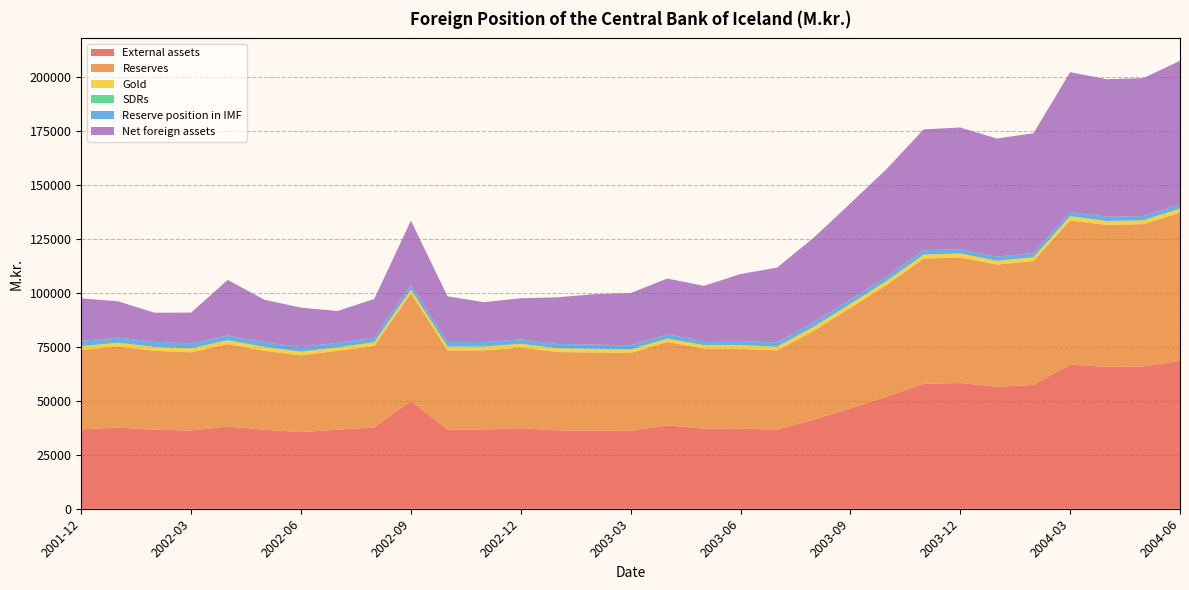

Reading left to right, list all the values displayed in this chart.

External assets: 2001-12=36822.7	2002-01=37599.4	2002-02=36619.5	2002-03=36270.5	2002-04=38175.8	2002-05=36614.1	2002-06=35556.9	2002-07=36626.3	2002-08=37734.2	2002-09=49960.8	2002-10=36744.4	2002-11=36742.2	2002-12=37378.3	2003-01=36334.5	2003-02=36234.5	2003-03=36113.2	2003-04=38666.7	2003-05=37125.3	2003-06=37094.5	2003-07=36713.3	2003-08=41263.0	2003-09=46578.2	2003-10=51952.1	2003-11=57985.6	2003-12=58274.1	2004-01=56607.4	2004-02=57429.2	2004-03=66856.7	2004-04=65806.4	2004-05=65999.5	2004-06=68651.6
Reserves: 2001-12=36822.7	2002-01=37599.4	2002-02=36619.5	2002-03=36270.5	2002-04=38175.8	2002-05=36614.1	2002-06=35556.9	2002-07=36626.3	2002-08=37734.2	2002-09=49960.8	2002-10=36744.4	2002-11=36742.2	2002-12=37378.3	2003-01=36334.5	2003-02=36234.5	2003-03=36113.2	2003-04=38666.7	2003-05=37125.3	2003-06=37094.5	2003-07=36713.3	2003-08=41263.0	2003-09=46578.2	2003-10=51952.1	2003-11=57985.6	2003-12=58274.1	2004-01=56607.4	2004-02=57429.2	2004-03=66856.7	2004-04=65806.4	2004-05=65999.5	2004-06=68651.6
Gold: 2001-12=1752.4	2002-01=1791.0	2002-02=1839.4	2002-03=1854.6	2002-04=1790.2	2002-05=1845.5	2002-06=1704.3	2002-07=1616.9	2002-08=1705.0	2002-09=1746.0	2002-10=1724.7	2002-11=1710.1	2002-12=1726.6	2003-01=1766.5	2003-02=1689.3	2003-03=1606.5	2003-04=1585.9	2003-05=1620.9	2003-06=1663.2	2003-07=1730.6	2003-08=1899.0	2003-09=1858.9	2003-10=1857.6	2003-11=1871.5	2003-12=1873.2	2004-01=1757.4	2004-02=1751.7	2004-03=1942.7	2004-04=1816.9	2004-05=1785.6	2004-06=1826.1
SDRs: 2001-12=12.3	2002-01=12.2	2002-02=8.8	2002-03=8.8	2002-04=8.5	2002-05=5.4	2002-06=5.3	2002-07=16.5	2002-08=14.9	2002-09=14.7	2002-10=14.8	2002-11=22.4	2002-12=11.6	2003-01=11.2	2003-02=9.1	2003-03=9.0	2003-04=8.9	2003-05=6.7	2003-06=7.0	2003-07=7.1	2003-08=5.4	2003-09=5.3	2003-10=5.4	2003-11=3.5	2003-12=3.5	2004-01=3.4	2004-02=1.6	2004-03=1.7	2004-04=9.2	2004-05=7.3	2004-06=7.4
Reserve position in IMF: 2001-12=2408.0	2002-01=2377.7	2002-02=2313.3	2002-03=2312.3	2002-04=2213.2	2002-05=2183.3	2002-06=2135.4	2002-07=2102.3	2002-08=2159.9	2002-09=2131.9	2002-10=2147.5	2002-11=2110.5	2002-12=2038.4	2003-01=1968.1	2003-02=1973.1	2003-03=1951.0	2003-04=1927.8	2003-05=1882.1	2003-06=1987.4	2003-07=2002.3	2003-08=2049.9	2003-09=2014.4	2003-10=2028.3	2003-11=2001.2	2003-12=1962.8	2004-01=1916.3	2004-02=1915.0	2004-03=1987.4	2004-04=1982.0	2004-05=1947.3	2004-06=1977.5
Net foreign assets: 2001-12=19714.6	2002-01=16837.0	2002-02=13499.2	2002-03=14247.9	2002-04=25766.9	2002-05=19675.3	2002-06=18291.5	2002-07=14711.9	2002-08=17945.7	2002-09=29804.5	2002-10=21119.5	2002-11=18474.6	2002-12=19077.3	2003-01=21651.7	2003-02=23350.7	2003-03=24212.6	2003-04=25904.4	2003-05=25606.6	2003-06=31009.6	2003-07=34667.1	2003-08=39245.8	2003-09=44592.1	2003-10=49954.1	2003-11=56080.2	2003-12=56415.7	2004-01=54798.5	2004-02=55622.2	2004-03=64807.2	2004-04=63761.7	2004-05=63975.1	2004-06=66616.5